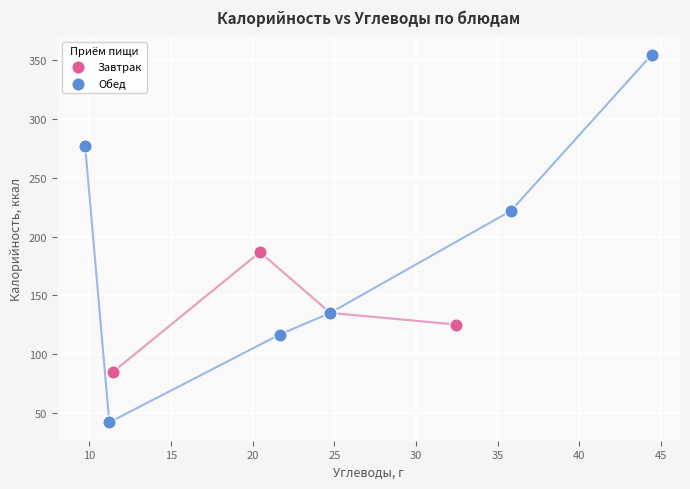

Which series contains the highest Y value?

Обед